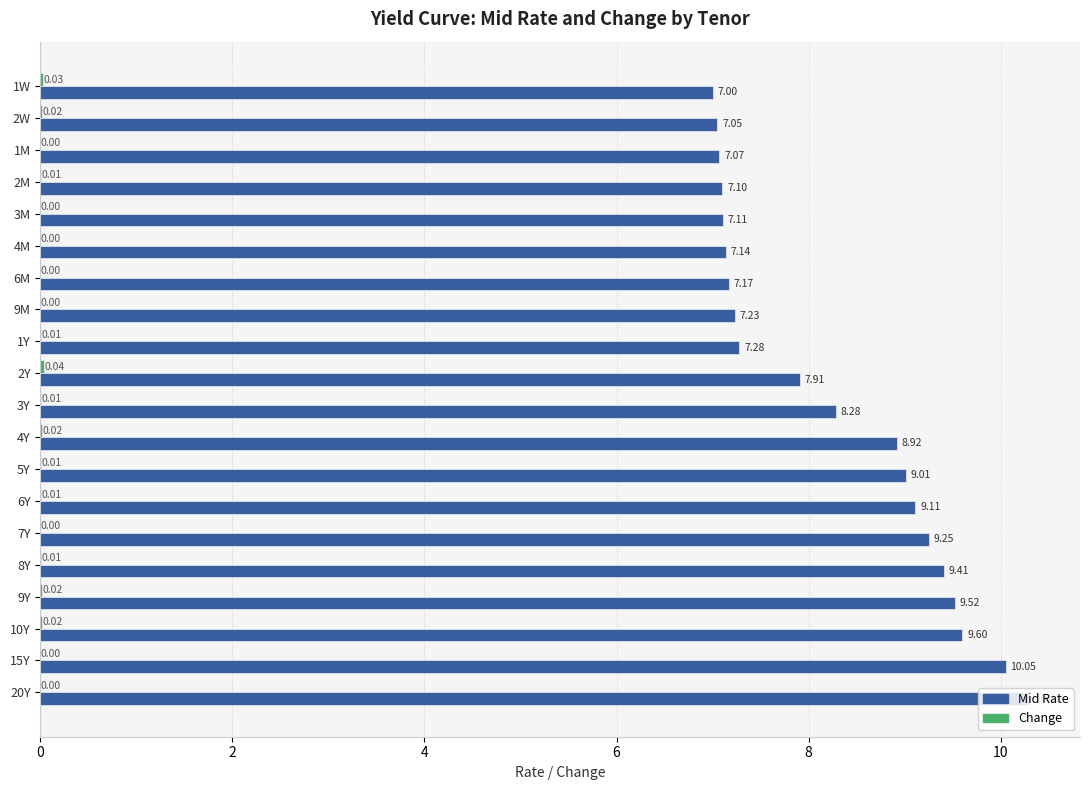

What is the total value across all series at 1Y?

7.3